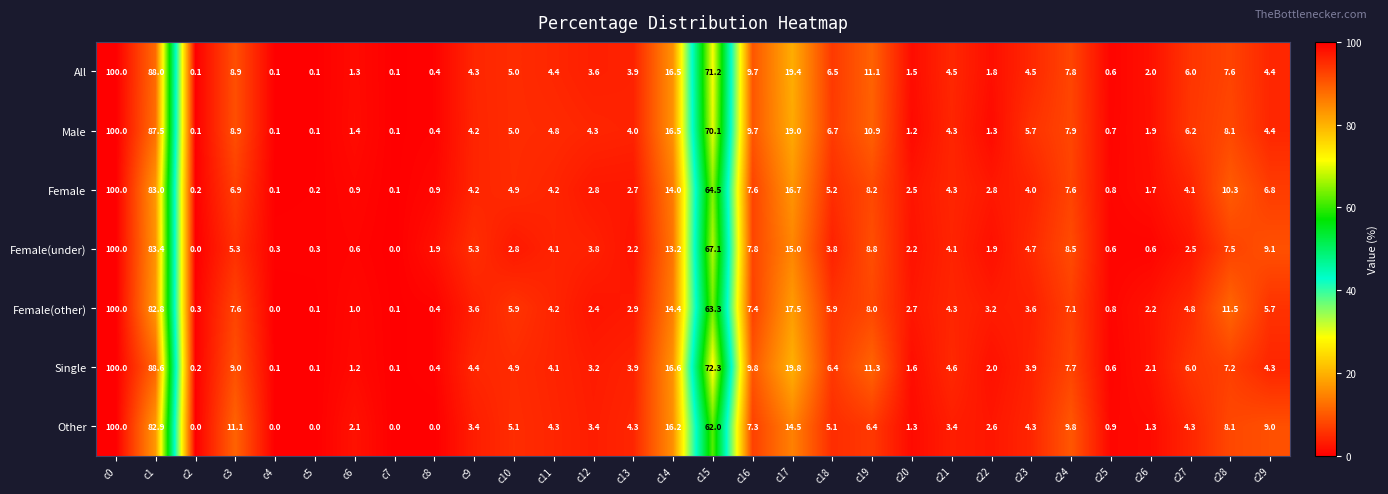

How many data points does each series have?

30